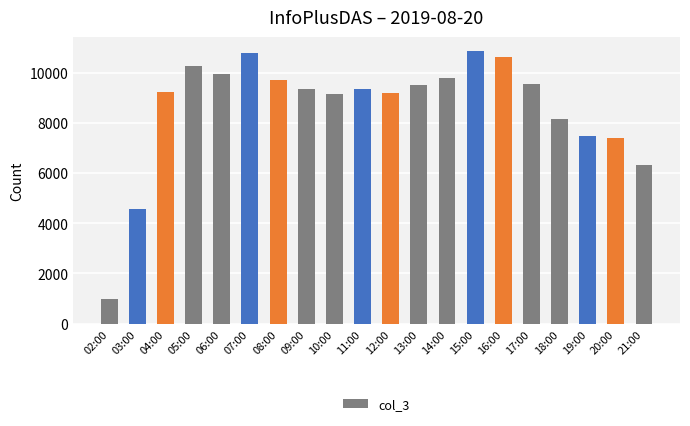

Is it true that the value at 02:00 is 1558?

False